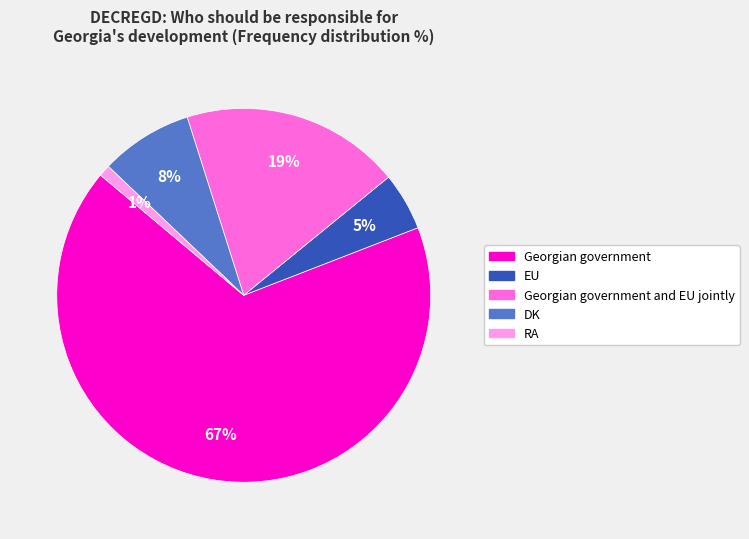

To the nearest percent, what is the difference between the largest and smallest slice percentages?

66%